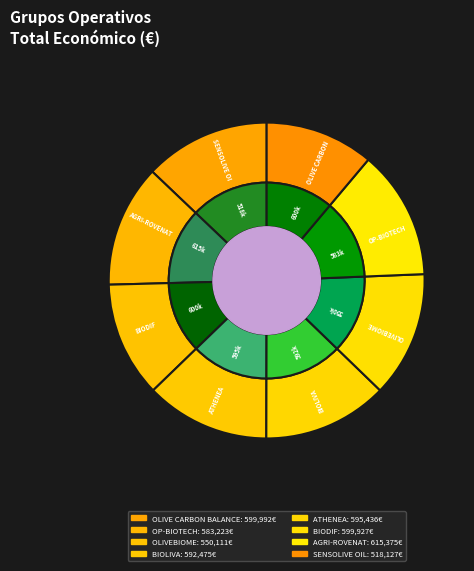

The SENSOLIVE OIL slice represents 26% of the pie. True or false?

False